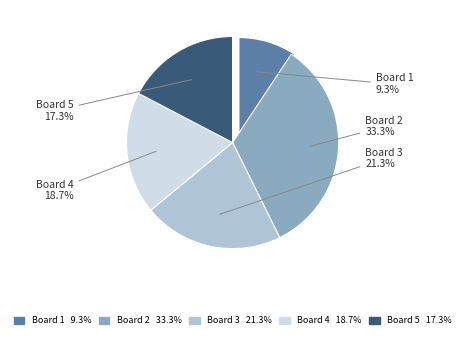

Combined, do 1 and 4 account for over 50%?

No